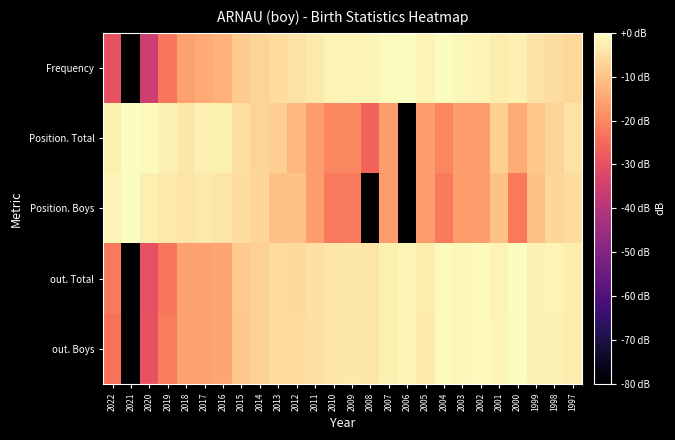

At which category is the sum across all series the highest?

1997